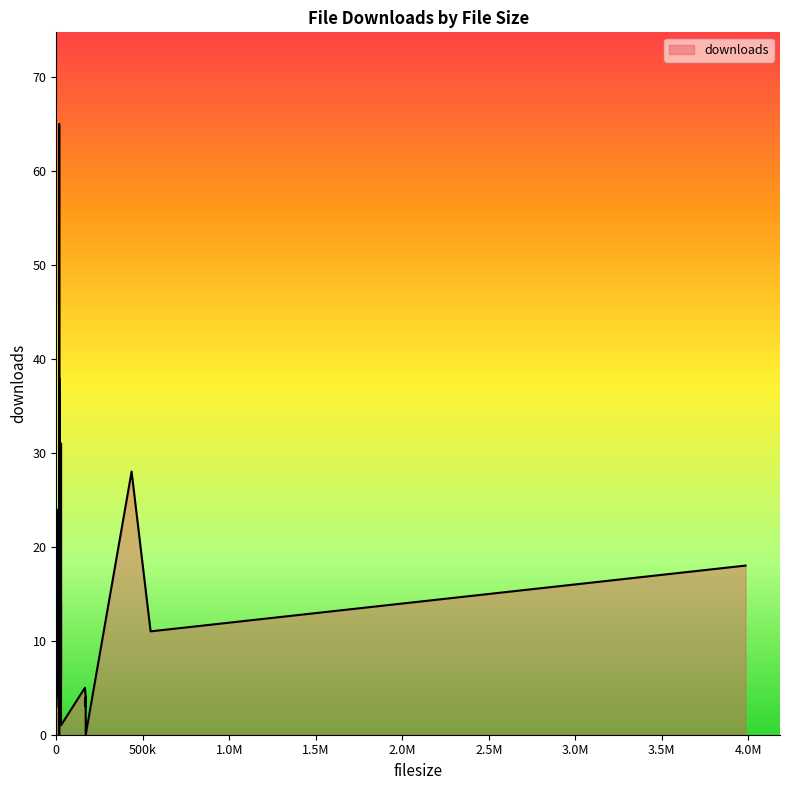

Rank the categories by value from highest to lowest.

16867, 16840, 16808, 16892, 16837, 16810, 27327, 435336, 16812, 1643, 16807, 3984528, 27287, 27346, 545282, 1741, 16857, 1621, 17101, 8495, 27306, 17102, 165731, 8328, 1757, 1665, 16857, 169950, 16805, 169950, 1685, 16849, 16852, 169950, 1614, 17100, 16895, 27356, 16842, 170260